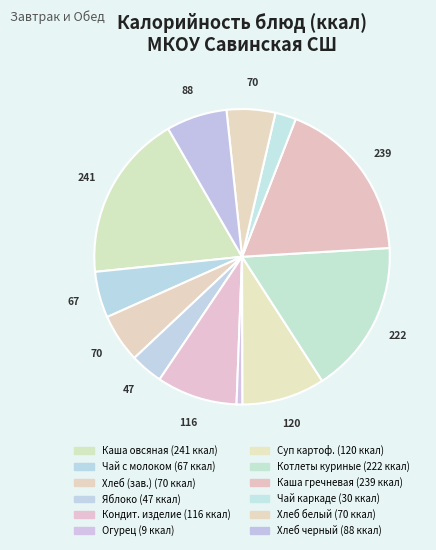

How many slices are in this pie chart?

12